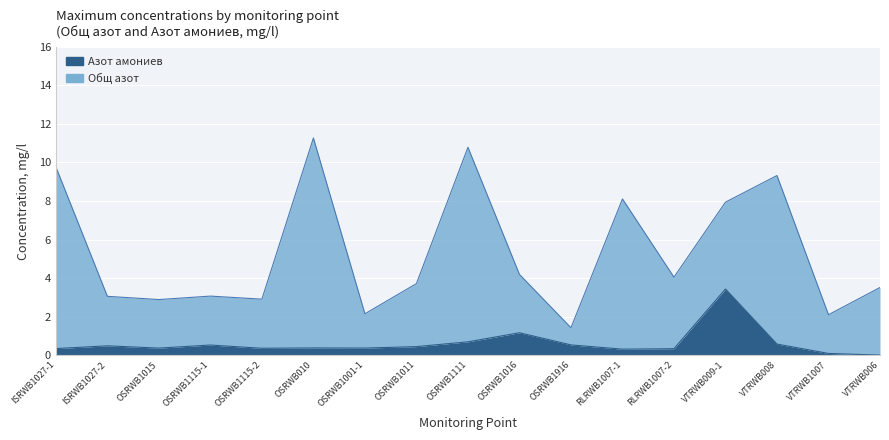

Is it true that the value at VTRWB006 is 0.0?

True